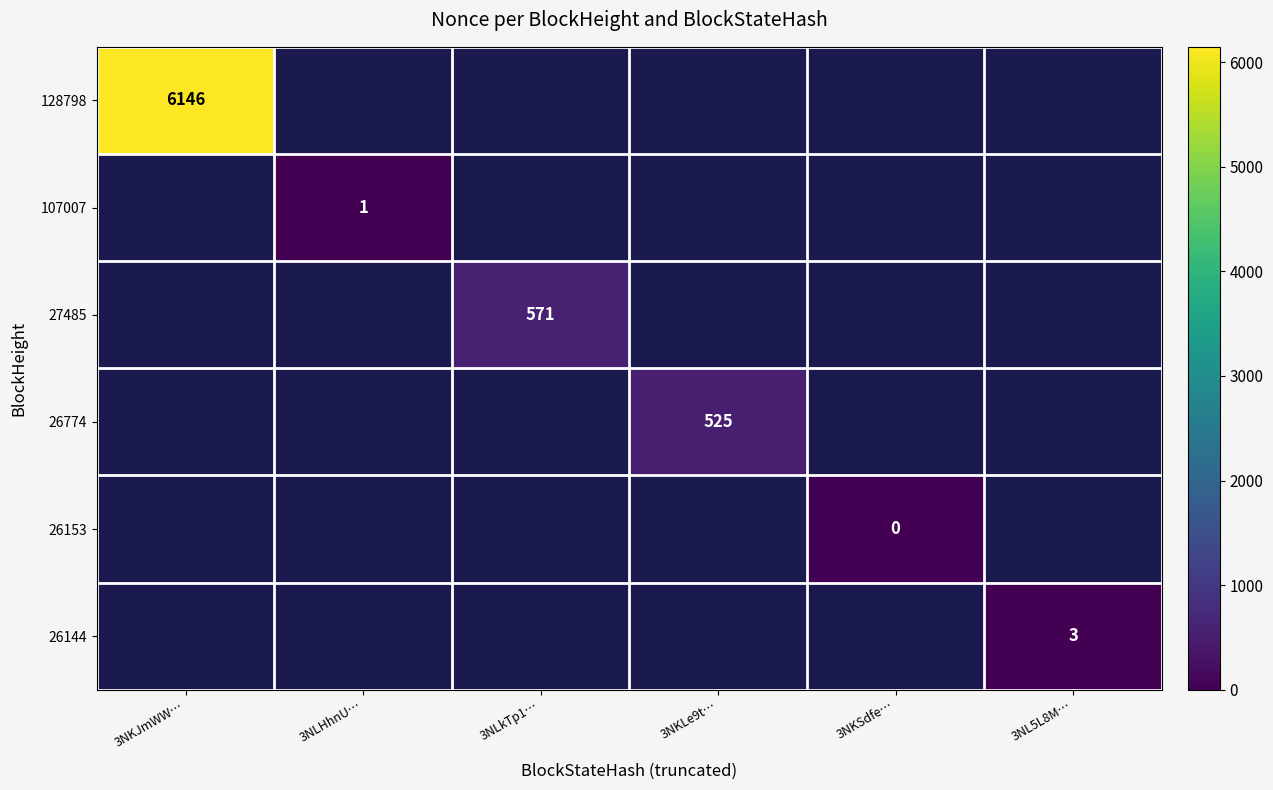

Which series has the widest spread of values?

128798